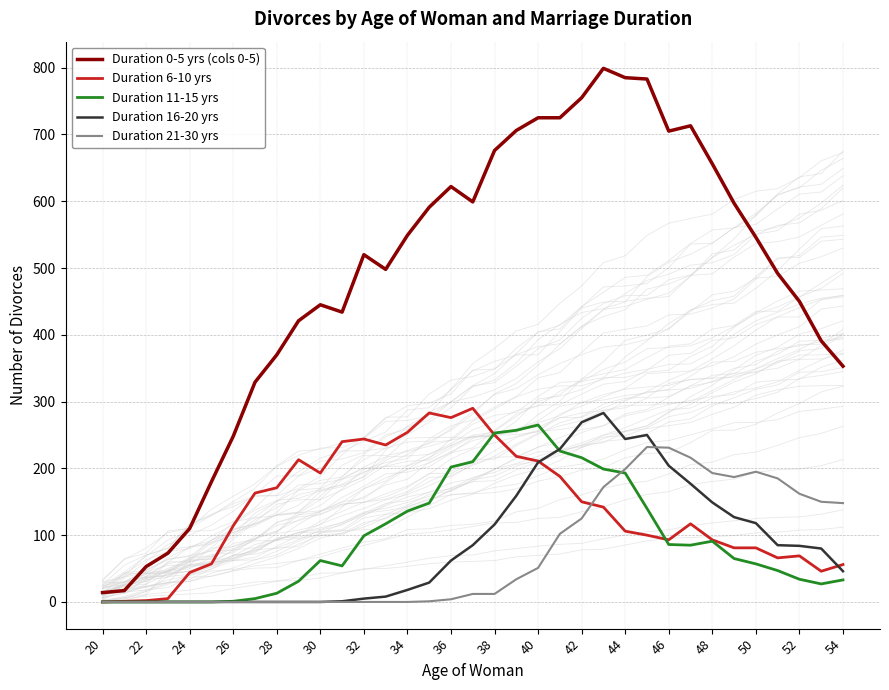

Rank the series by their maximum value, from highest to lowest.

Duration 0-5 yrs (cols 0-5), Duration 6-10 yrs, Duration 16-20 yrs, Duration 11-15 yrs, Duration 21-30 yrs